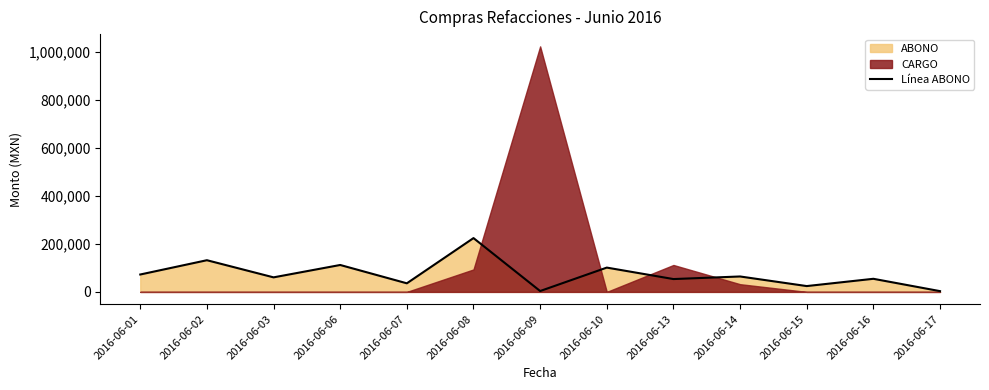

Reading left to right, list all the values displayed in this chart.

2016-06-01=72565.1	2016-06-02=132152.8	2016-06-03=60650.1	2016-06-06=112281.7	2016-06-07=35785.3	2016-06-08=224479.8	2016-06-09=3611.5	2016-06-10=101372.6	2016-06-13=53540.4	2016-06-14=64327.7	2016-06-15=24287.8	2016-06-16=54634.2	2016-06-17=3164.2